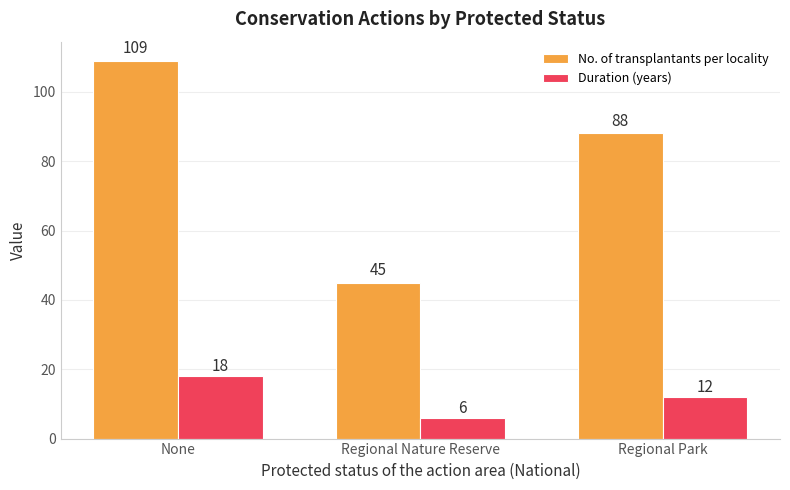

The No. of transplantants per locality series shows 88 at Regional Park. True or false?

True